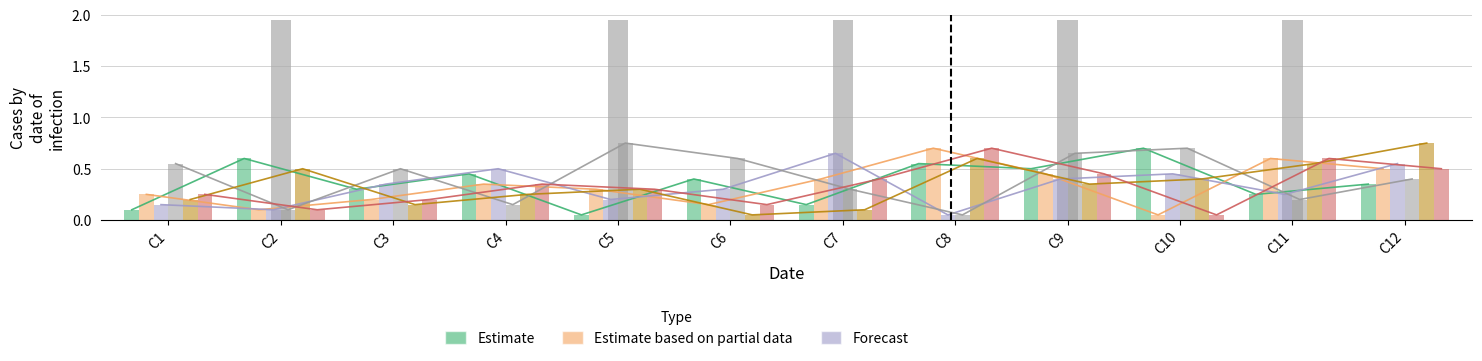

What is the approximate value of statistique at C7?

0.4